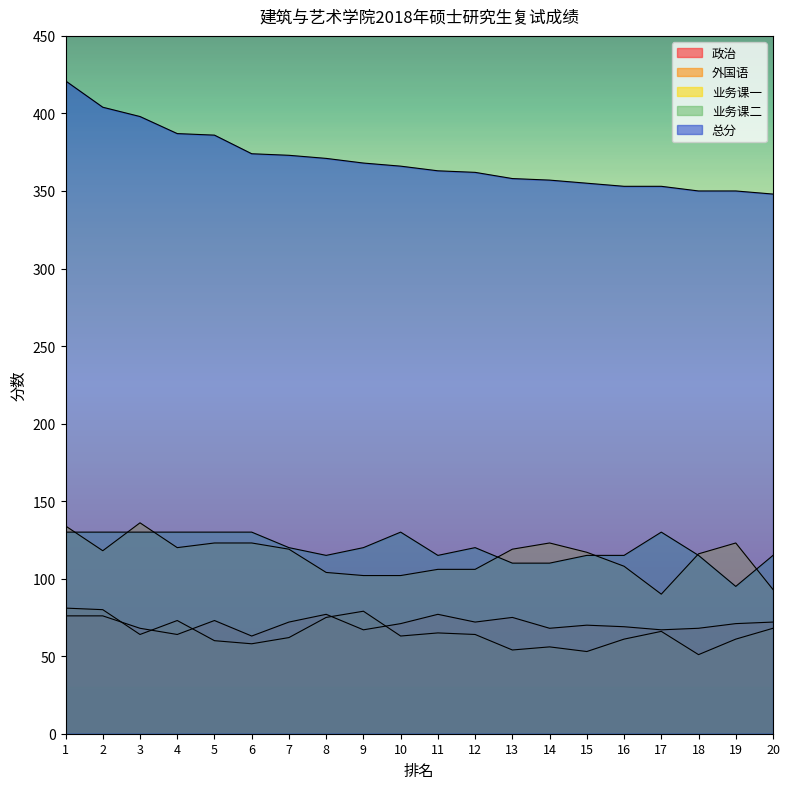

At which category is the sum across all series the highest?

1